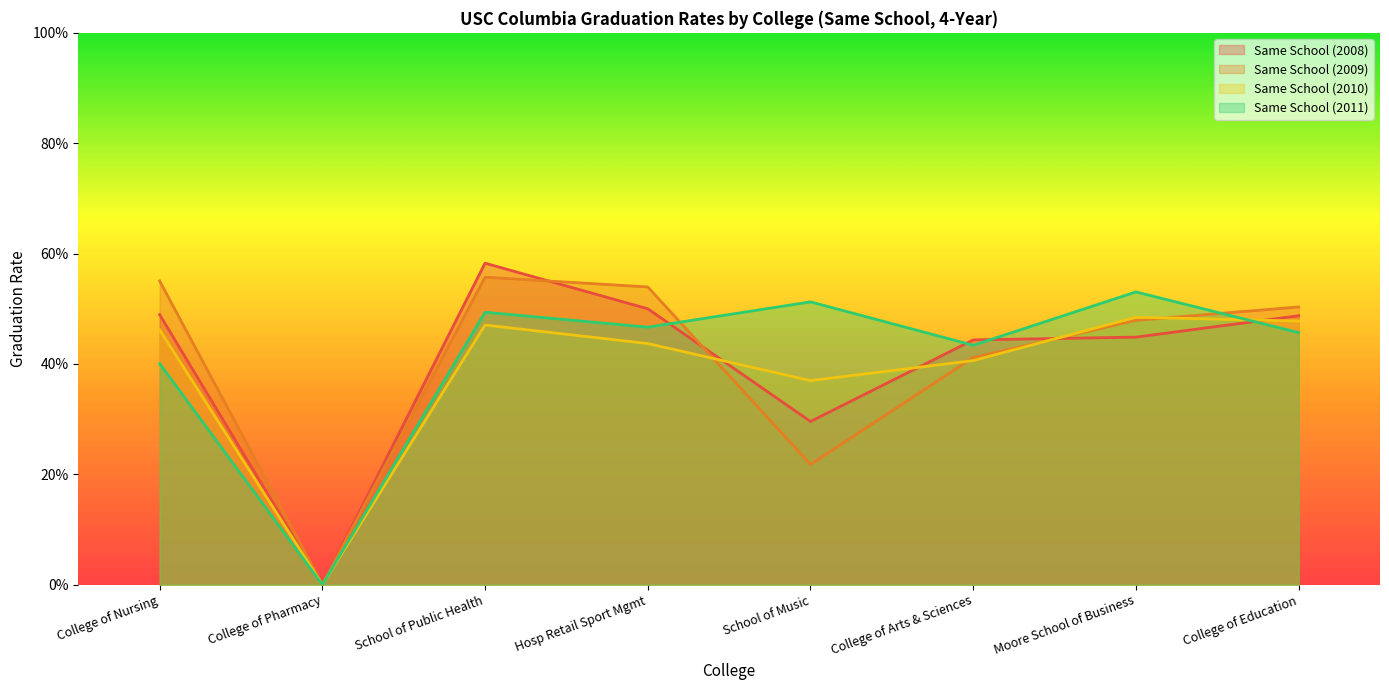

Count the Same School (2009) values in the range 0 to 1.

8